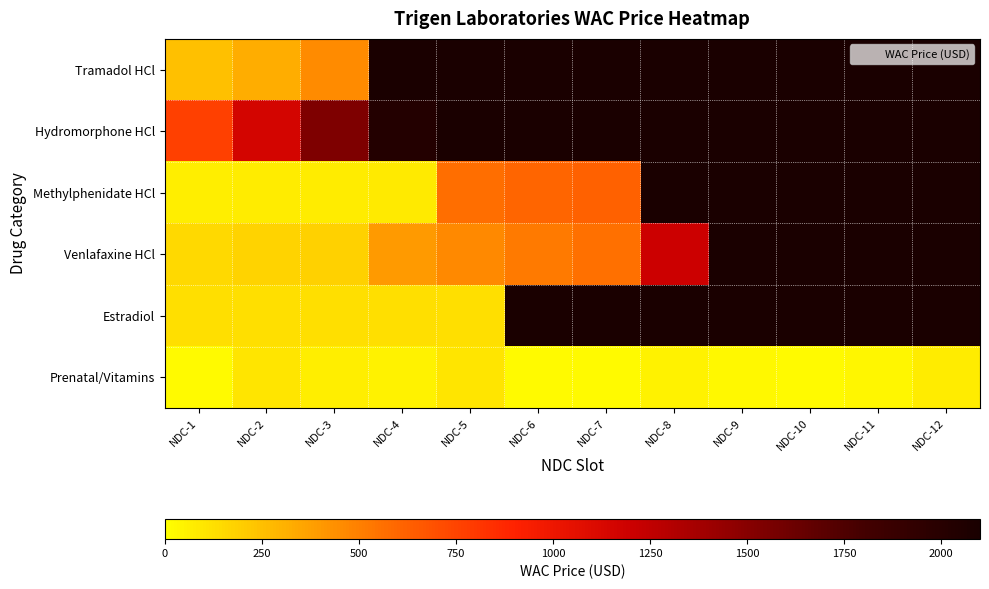

Which has a higher value, NDC-12 or NDC-11?

NDC-11